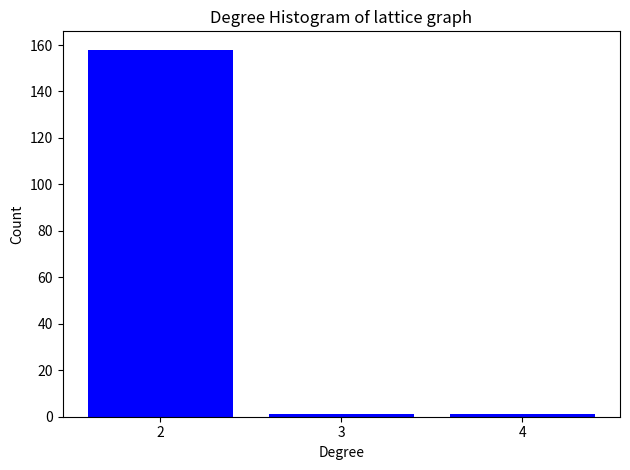

Reading left to right, list all the values displayed in this chart.

158	1	1